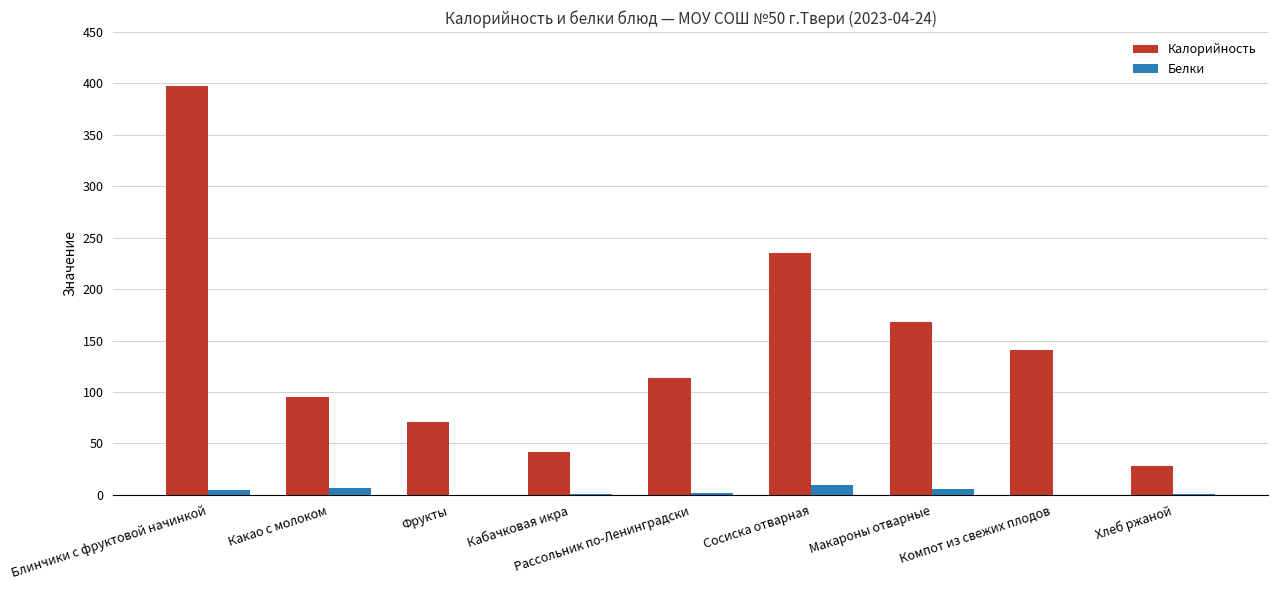

Count the number of data series in this chart.

2